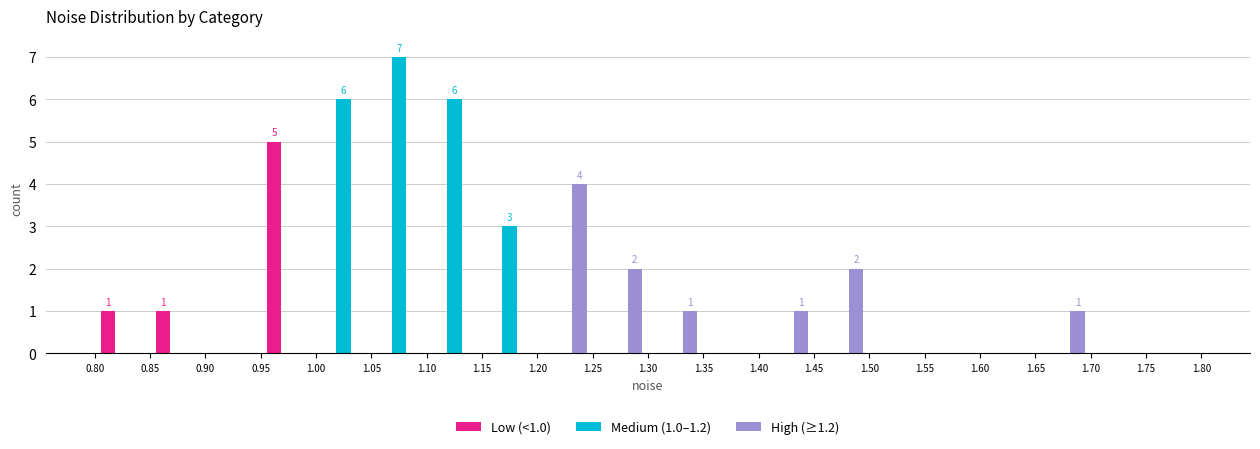

In the High (≥1.2) series, which range on the x-axis has the tallest bar?

1.20 to 1.25